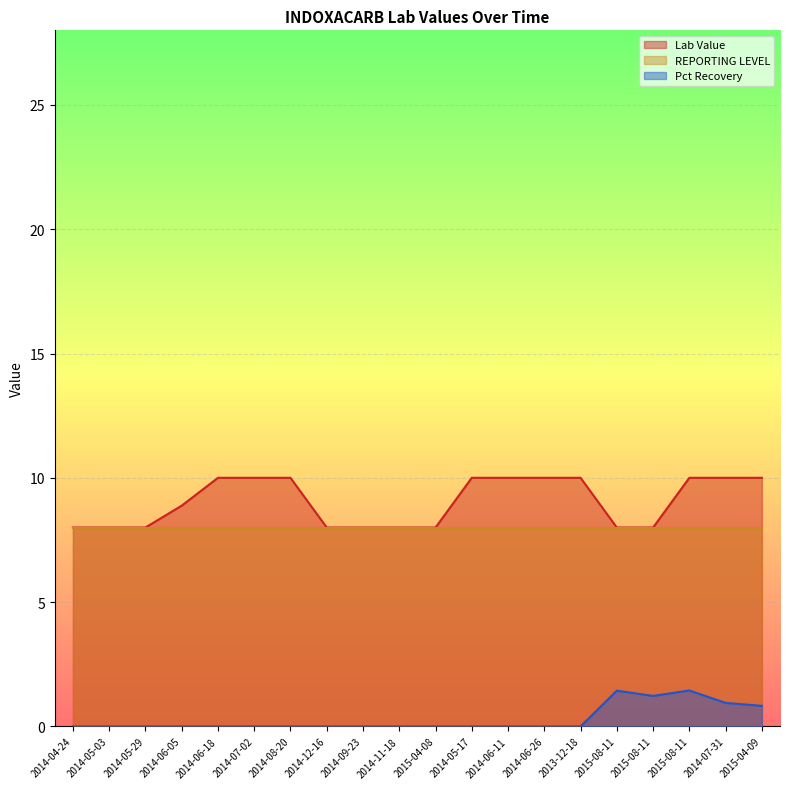

Which series has the widest spread of values?

Lab Value